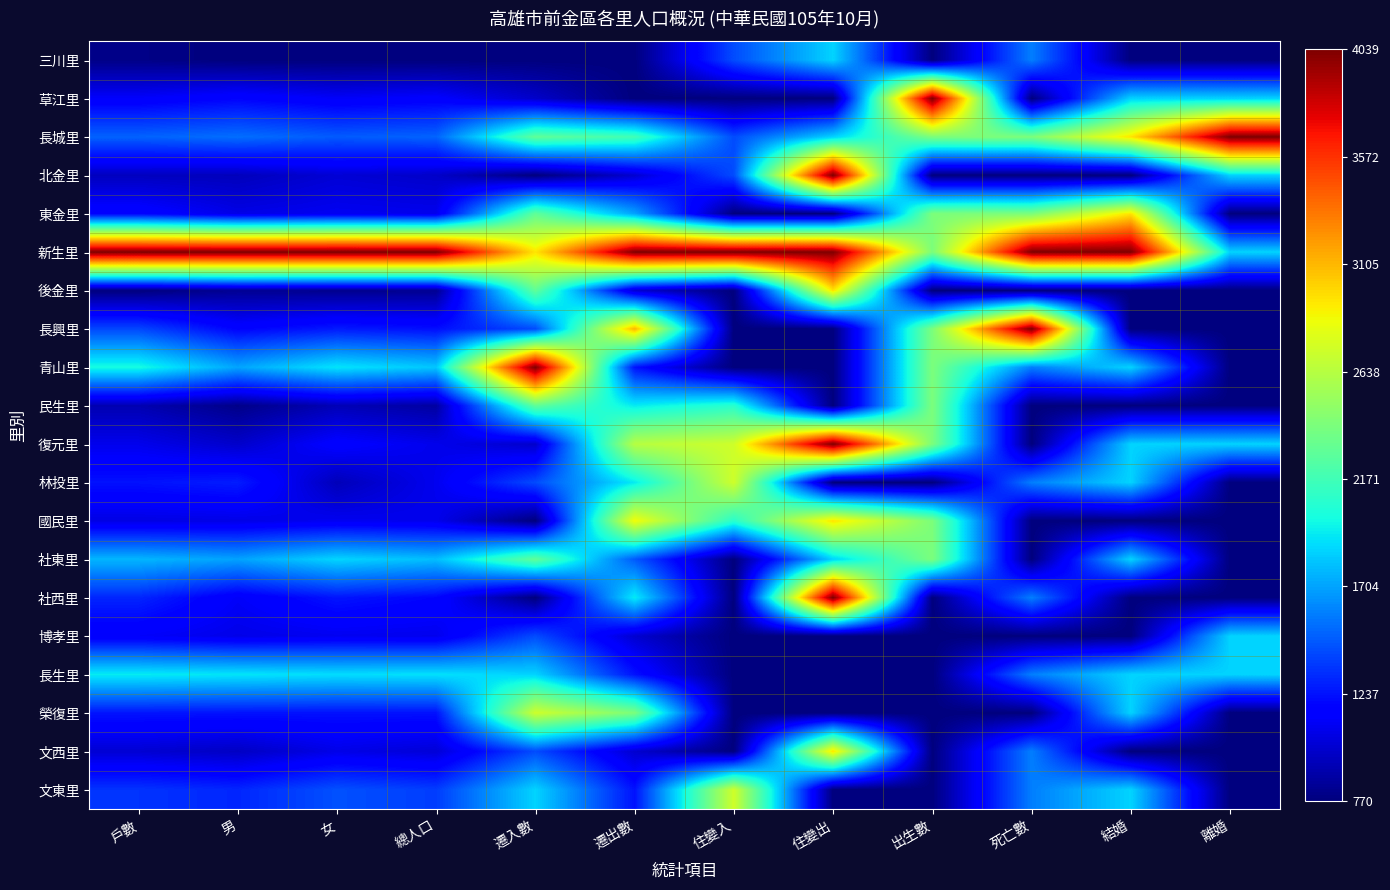

Reading left to right, extract all data points from this chart.

三川里: 戶數=0.0	男=0.0	女=0.0	總人口=0.0	遷入數=0.0	遷出數=0.0	住變入=0.2	住變出=0.3	出生數=0.0	死亡數=0.2	結婚=0.0	離婚=0.0
草江里: 戶數=0.1	男=0.1	女=0.1	總人口=0.1	遷入數=0.1	遷出數=0.0	住變入=0.0	住變出=0.0	出生數=1.0	死亡數=0.0	結婚=0.3	離婚=0.3
長城里: 戶數=0.2	男=0.2	女=0.2	總人口=0.2	遷入數=0.5	遷出數=0.4	住變入=0.2	住變出=0.3	出生數=0.5	死亡數=0.5	結婚=0.7	離婚=1.0
北金里: 戶數=0.1	男=0.1	女=0.1	總人口=0.1	遷入數=0.0	遷出數=0.1	住變入=0.2	住變出=1.0	出生數=0.0	死亡數=0.0	結婚=0.0	離婚=0.3
東金里: 戶數=0.1	男=0.1	女=0.1	總人口=0.1	遷入數=0.5	遷出數=0.3	住變入=0.0	住變出=0.0	出生數=0.5	死亡數=0.5	結婚=0.7	離婚=0.0
新生里: 戶數=1.0	男=1.0	女=1.0	總人口=1.0	遷入數=0.7	遷出數=1.0	住變入=1.0	住變出=1.0	出生數=0.5	死亡數=1.0	結婚=1.0	離婚=0.3
後金里: 戶數=0.0	男=0.0	女=0.0	總人口=0.0	遷入數=0.5	遷出數=0.1	住變入=0.0	住變出=0.7	出生數=0.0	死亡數=0.0	結婚=0.0	離婚=0.0
長興里: 戶數=0.2	男=0.1	女=0.2	總人口=0.1	遷入數=0.2	遷出數=0.7	住變入=0.0	住變出=0.0	出生數=0.5	死亡數=1.0	結婚=0.0	離婚=0.0
青山里: 戶數=0.4	男=0.3	女=0.4	總人口=0.3	遷入數=1.0	遷出數=0.1	住變入=0.0	住變出=0.0	出生數=0.5	死亡數=0.2	結婚=0.3	離婚=0.0
民生里: 戶數=0.0	男=0.0	女=0.0	總人口=0.0	遷入數=0.5	遷出數=0.4	住變入=0.4	住變出=0.0	出生數=0.5	死亡數=0.0	結婚=0.0	離婚=0.0
復元里: 戶數=0.1	男=0.1	女=0.1	總人口=0.1	遷入數=0.1	遷出數=0.6	住變入=0.6	住變出=1.0	出生數=0.5	死亡數=0.0	結婚=0.3	離婚=0.3
林投里: 戶數=0.1	男=0.2	女=0.1	總人口=0.1	遷入數=0.2	遷出數=0.4	住變入=0.6	住變出=0.0	出生數=0.0	死亡數=0.2	結婚=0.3	離婚=0.0
國民里: 戶數=0.1	男=0.1	女=0.1	總人口=0.1	遷入數=0.0	遷出數=0.6	住變入=0.4	住變出=0.7	出生數=0.5	死亡數=0.0	結婚=0.0	離婚=0.0
社東里: 戶數=0.3	男=0.3	女=0.3	總人口=0.3	遷入數=0.5	遷出數=0.2	住變入=0.0	住變出=0.3	出生數=0.5	死亡數=0.0	結婚=0.3	離婚=0.0
社西里: 戶數=0.2	男=0.1	女=0.1	總人口=0.1	遷入數=0.0	遷出數=0.4	住變入=0.0	住變出=1.0	出生數=0.0	死亡數=0.2	結婚=0.0	離婚=0.0
博孝里: 戶數=0.1	男=0.1	女=0.1	總人口=0.1	遷入數=0.2	遷出數=0.1	住變入=0.0	住變出=0.0	出生數=0.0	死亡數=0.0	結婚=0.0	離婚=0.3
長生里: 戶數=0.4	男=0.4	女=0.3	總人口=0.3	遷入數=0.3	遷出數=0.1	住變入=0.0	住變出=0.0	出生數=0.0	死亡數=0.2	結婚=0.3	離婚=0.3
榮復里: 戶數=0.1	男=0.1	女=0.1	總人口=0.1	遷入數=0.6	遷出數=0.5	住變入=0.0	住變出=0.0	出生數=0.0	死亡數=0.0	結婚=0.3	離婚=0.0
文西里: 戶數=0.1	男=0.1	女=0.1	總人口=0.1	遷入數=0.2	遷出數=0.1	住變入=0.0	住變出=0.7	出生數=0.0	死亡數=0.2	結婚=0.0	離婚=0.0
文東里: 戶數=0.2	男=0.2	女=0.2	總人口=0.2	遷入數=0.3	遷出數=0.1	住變入=0.6	住變出=0.0	出生數=0.0	死亡數=0.2	結婚=0.3	離婚=0.0